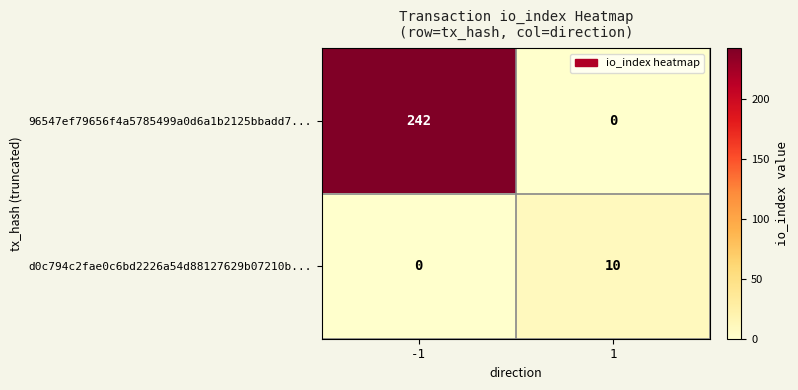

Rank the series at -1 from highest to lowest value.

96547ef79656f4a5785499a0d6a1b2125bbadd7..., d0c794c2fae0c6bd2226a54d88127629b07210b...